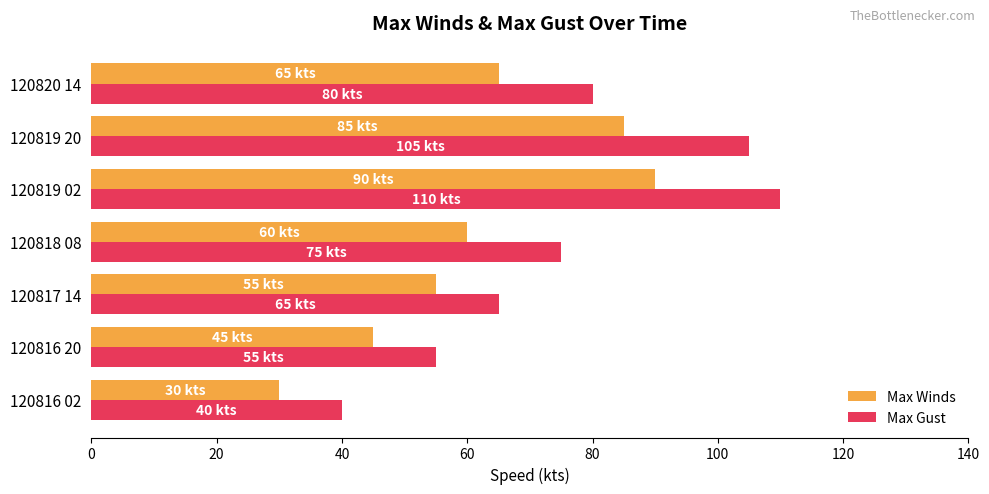

What is the average value of the Max Winds series?

61